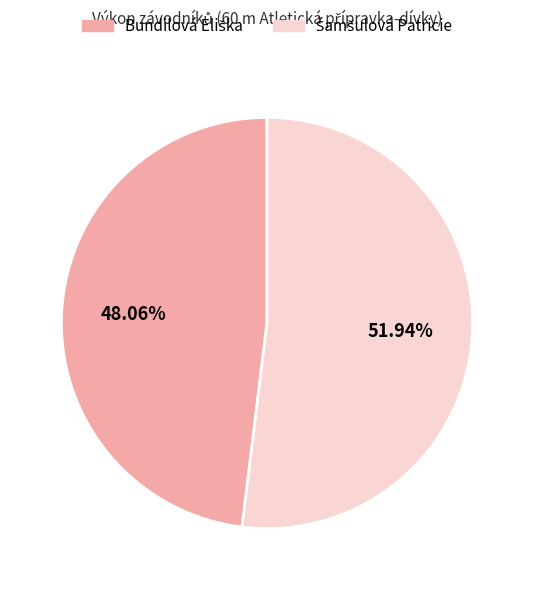

Is there a majority slice in this chart?

Yes